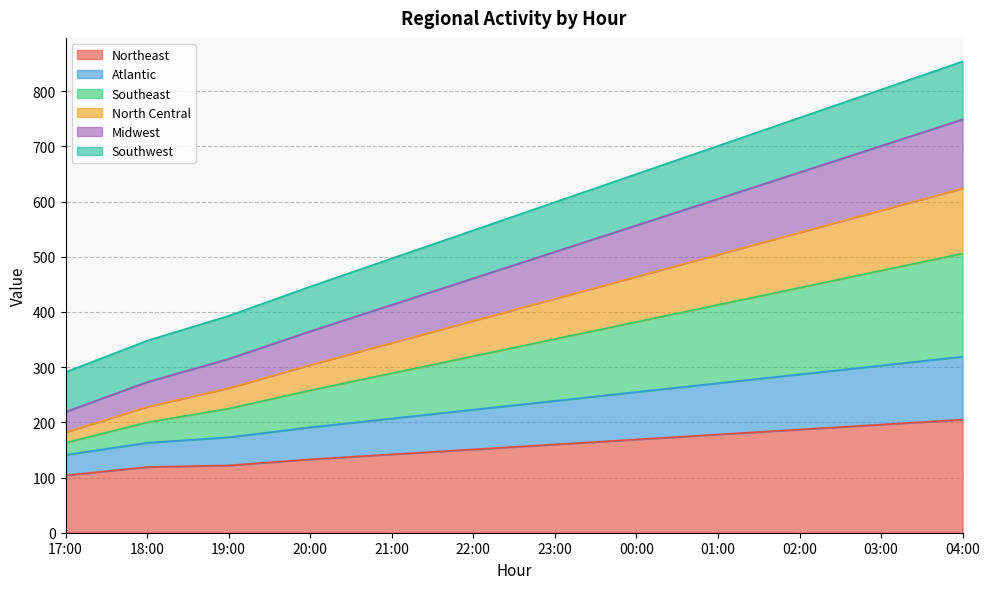

What is the maximum value for Northeast?

205